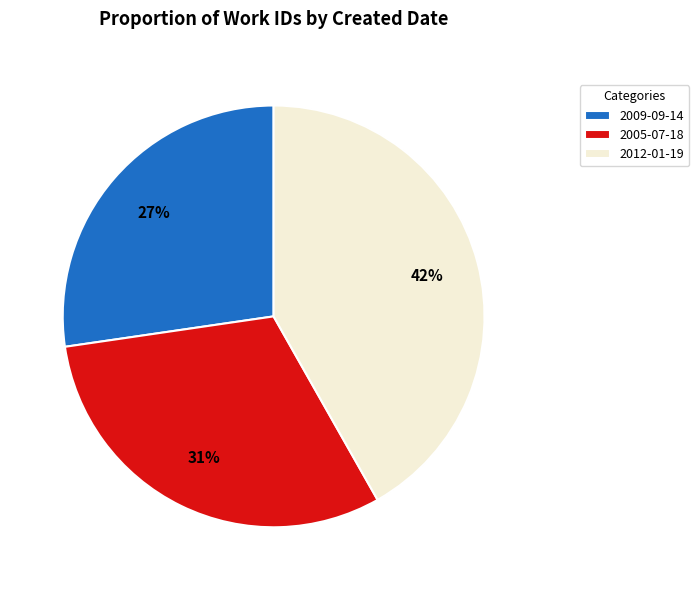

To the nearest percent, what is the difference between the 2005-07-18 and 2009-09-14 slice percentages?

4%